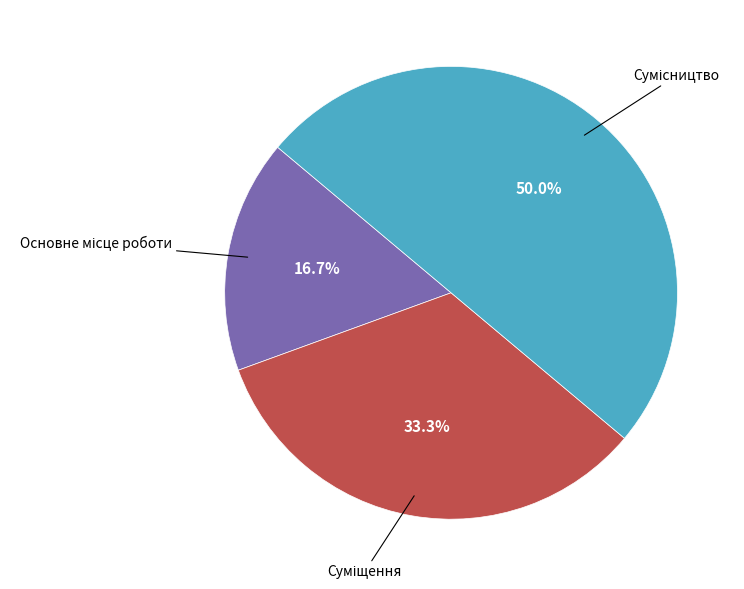

Is the sum of Сумісництво and Основне місце роботи greater than half?

Yes